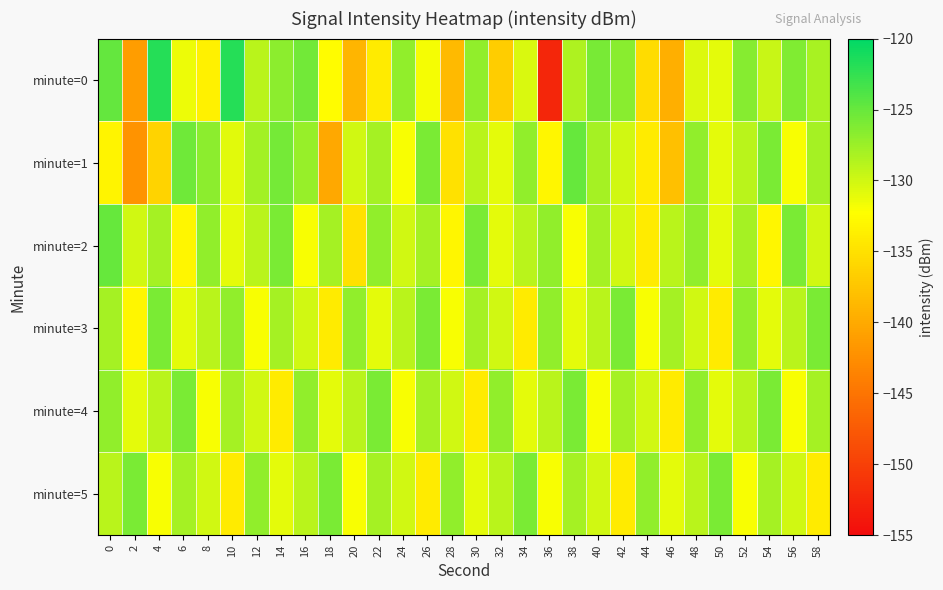

What is the difference between the highest and lowest values at 20?

11.9